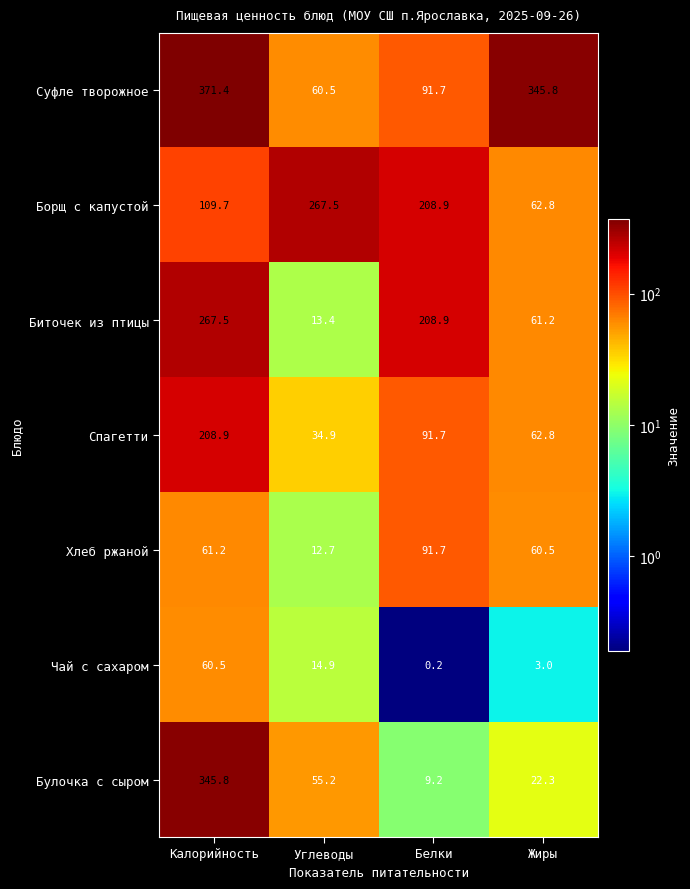

What is the maximum value shown in the chart?

371.4